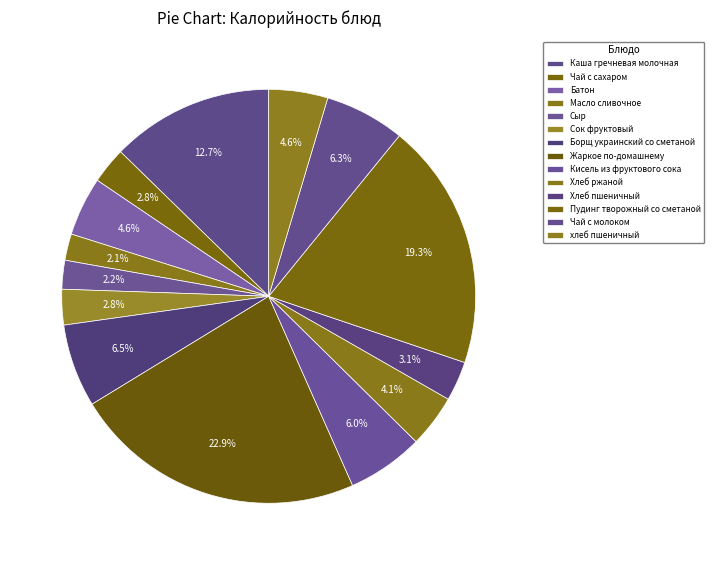

How many segments does this pie chart have?

14